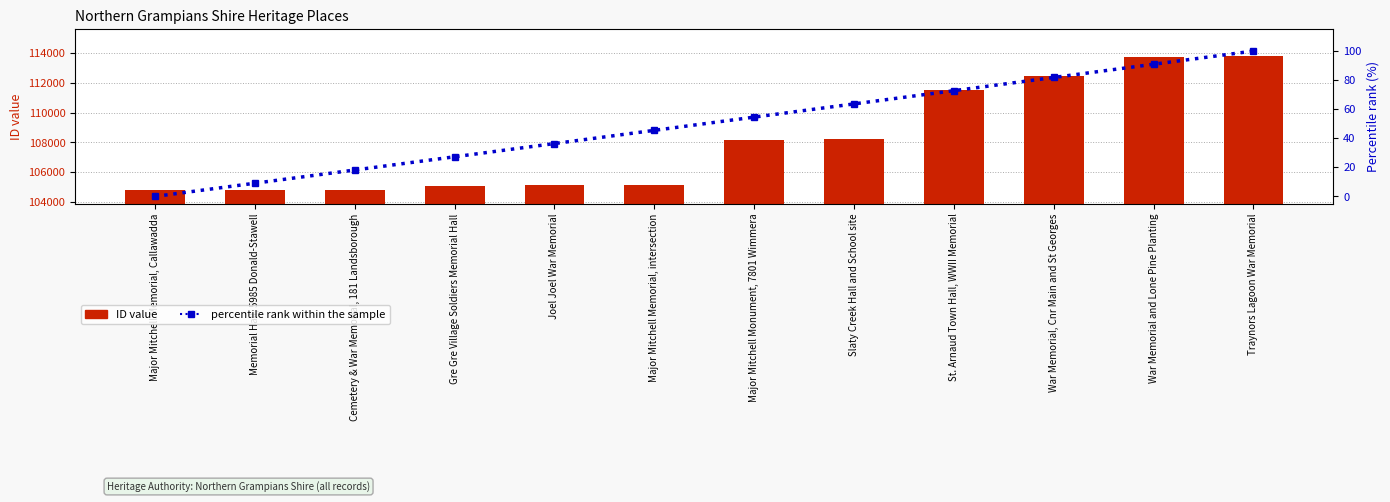

What is the label of the 9th bar from the left?

St. Arnaud Town Hall, WWII Memorial